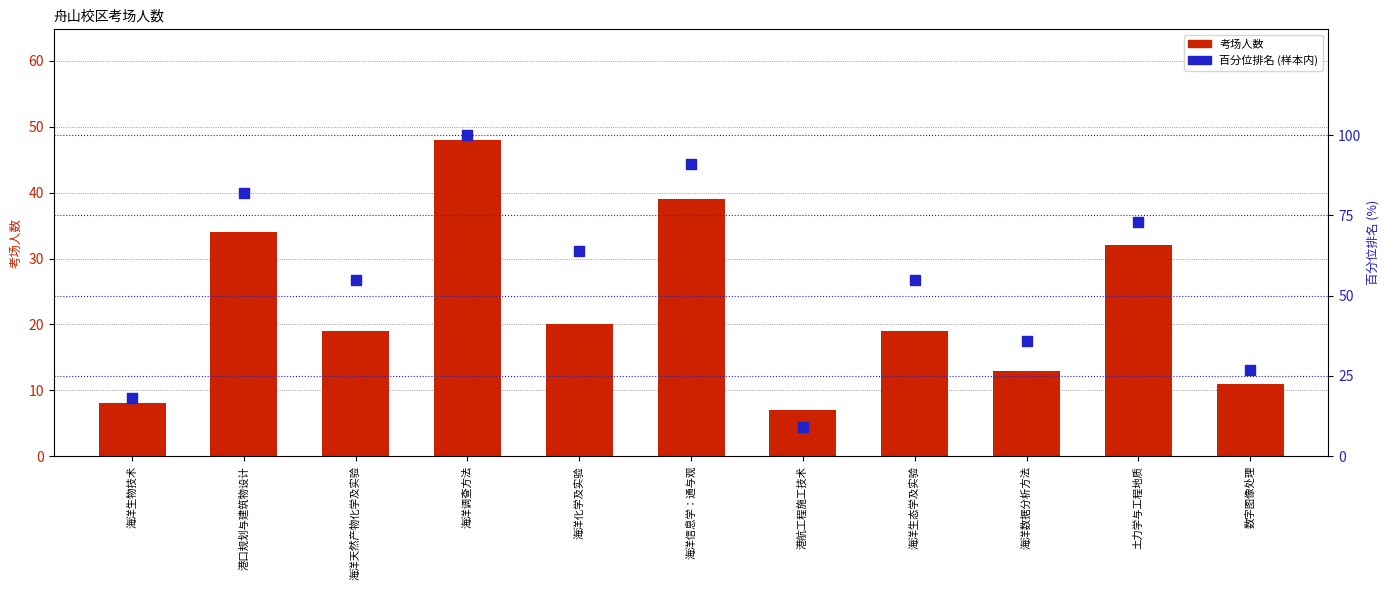

Which series reaches the minimum Y coordinate?

考场人数